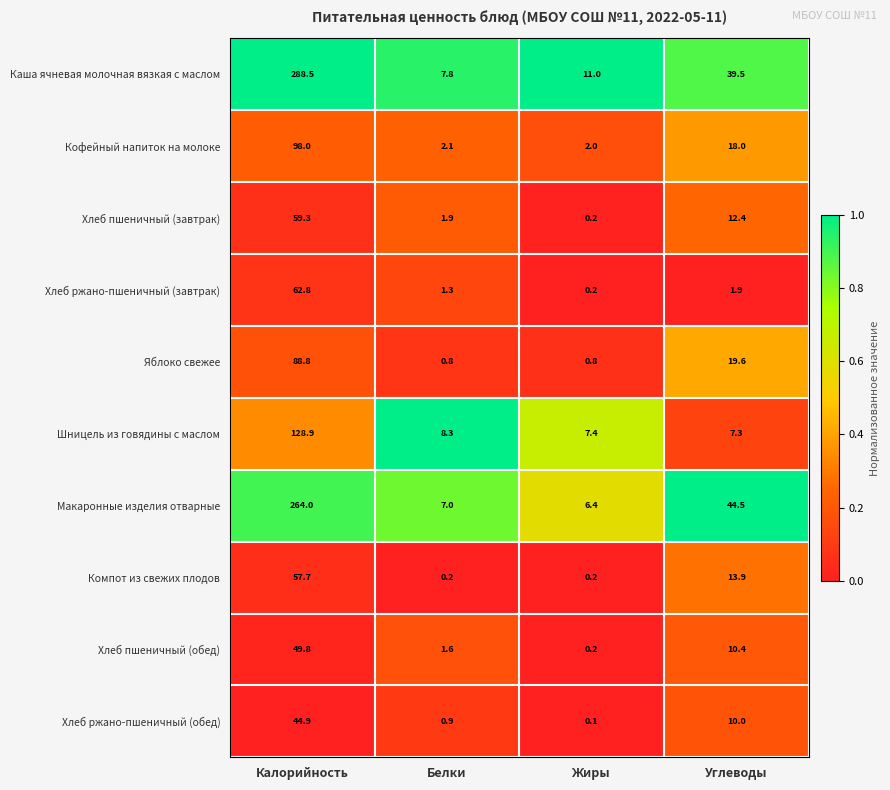

What is the average value of the Хлеб ржано-пшеничный (обед) series?

14.0